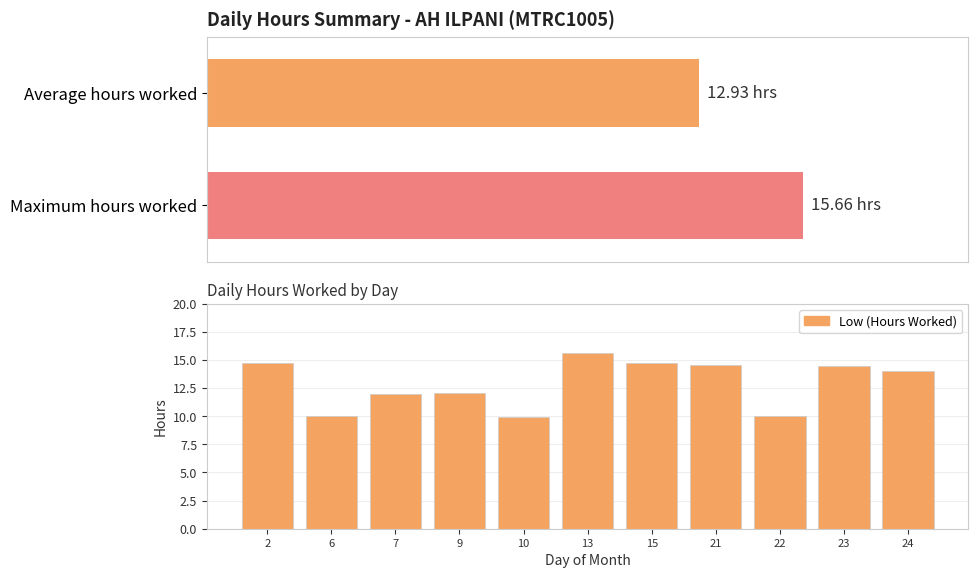

What is the value of the 9th bar from the left?

10.0